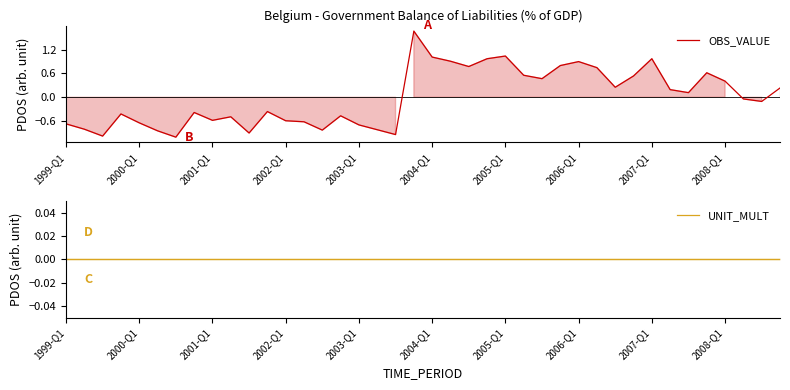

After their last crossing, which series has the higher values: OBS_VALUE or UNIT_MULT?

OBS_VALUE